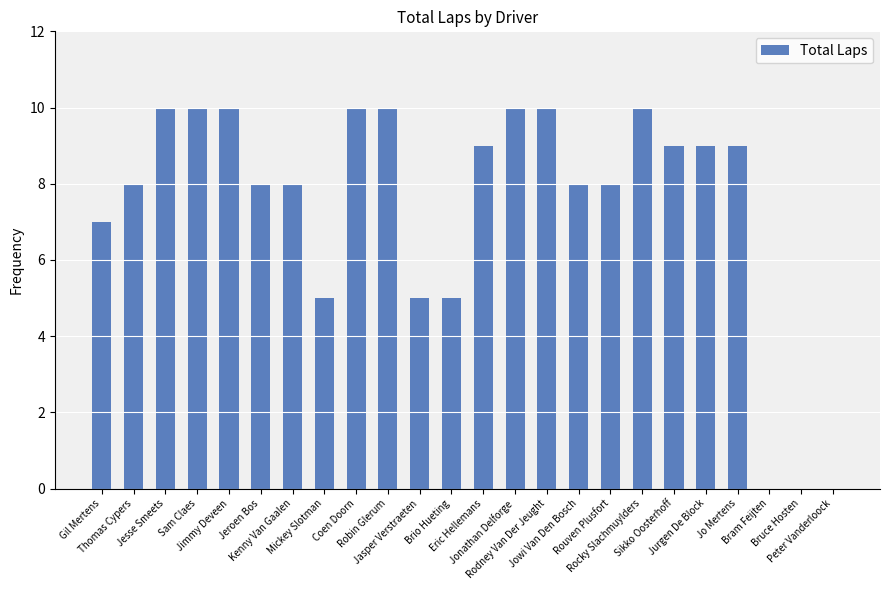

Reading left to right, what are all the values shown in this chart?

7	8	10	10	10	8	8	5	10	10	5	5	9	10	10	8	8	10	9	9	9	0	0	0